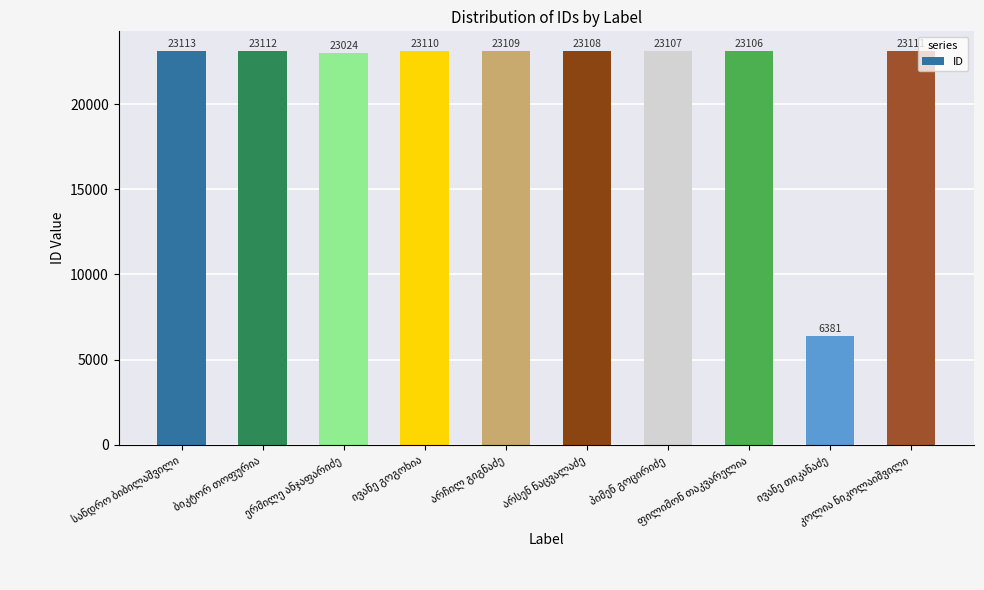

What is the greatest value displayed?

23113